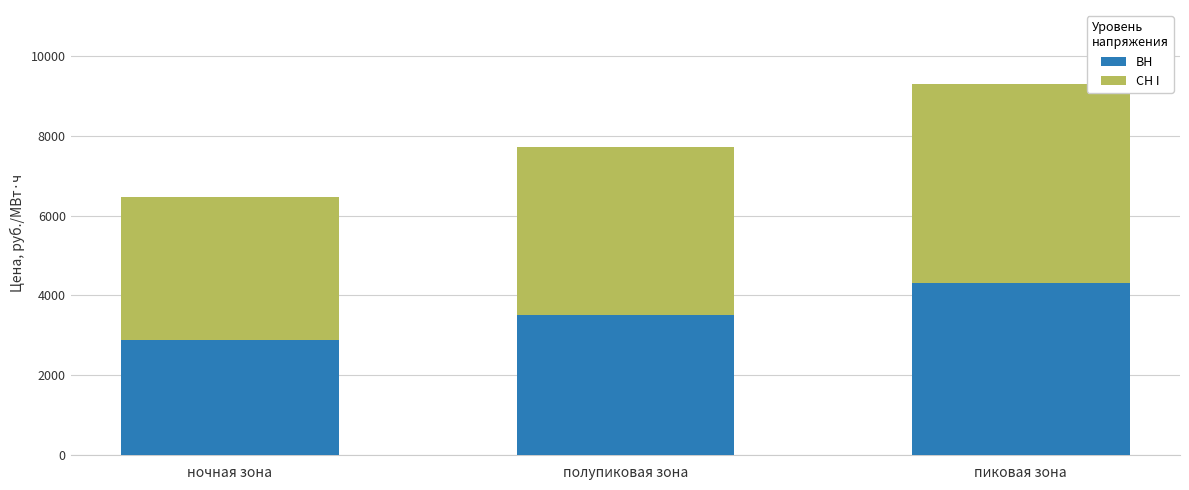

What is the sum of the ВН values at полупиковая зона and пиковая зона?

7809.4